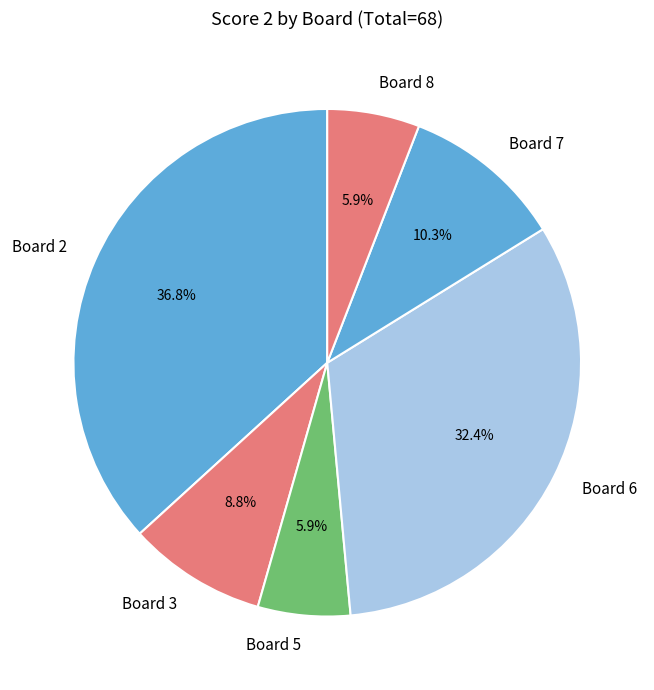

Is it true that Board 5 is 6% of the pie?

True